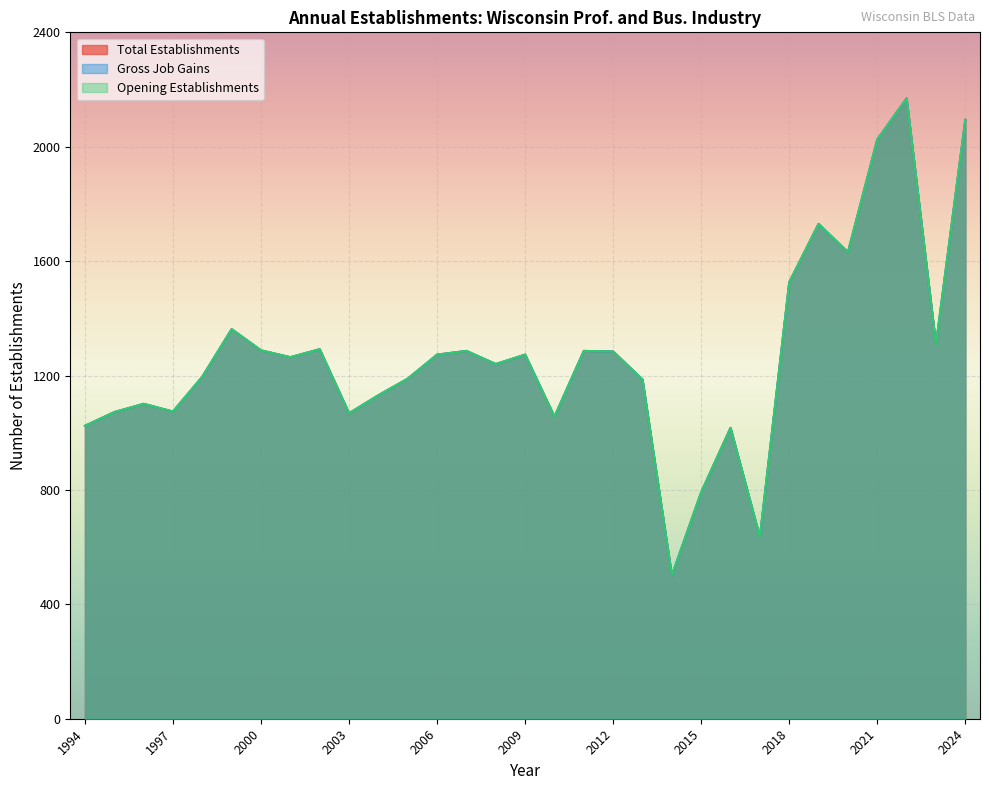

How many interior local peaks does the Gross Job Gains series have?

9